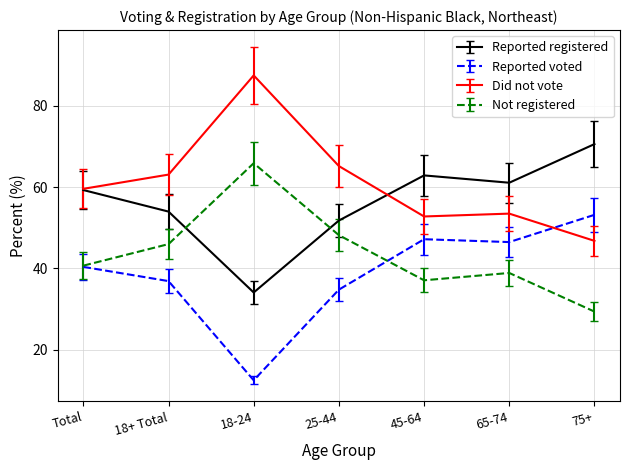

Does the chart have visible grid lines?

Yes